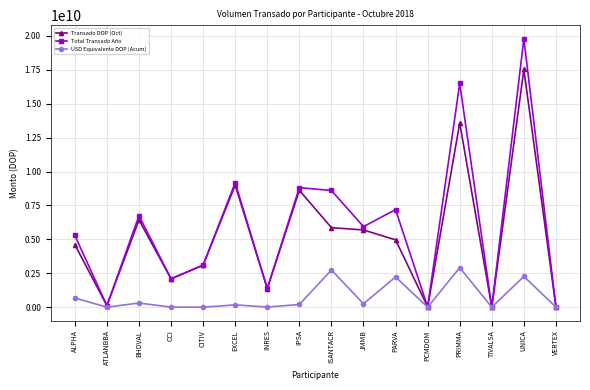

At which label is Total Transado Año closest to 9898208864?

EXCEL